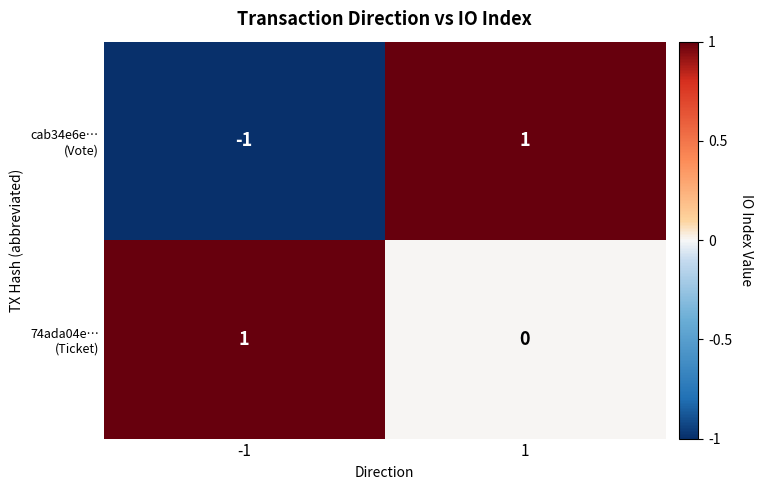

Which has a higher value, 1 or -1?

1